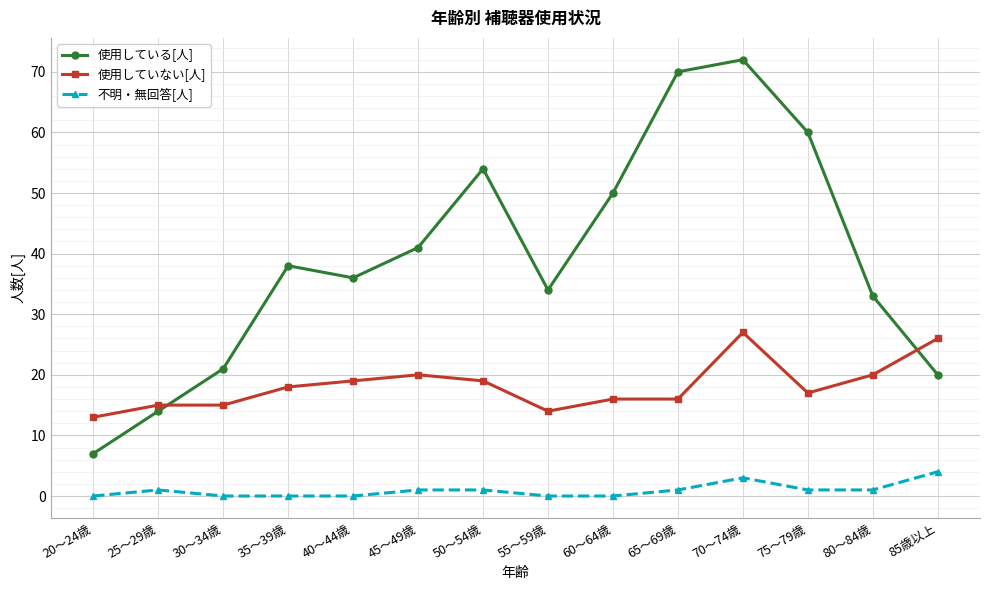

Which series has the largest range (max minus min)?

使用している[人]